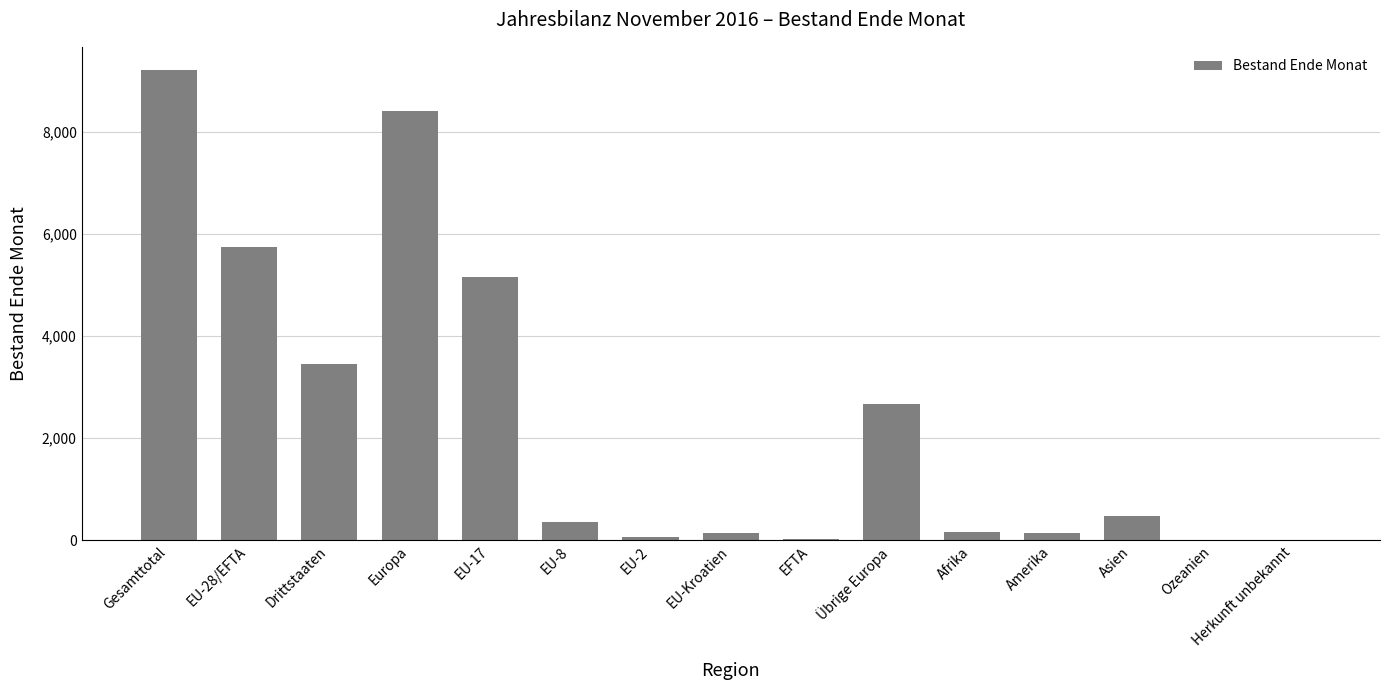

What is the sum of all values?

35994